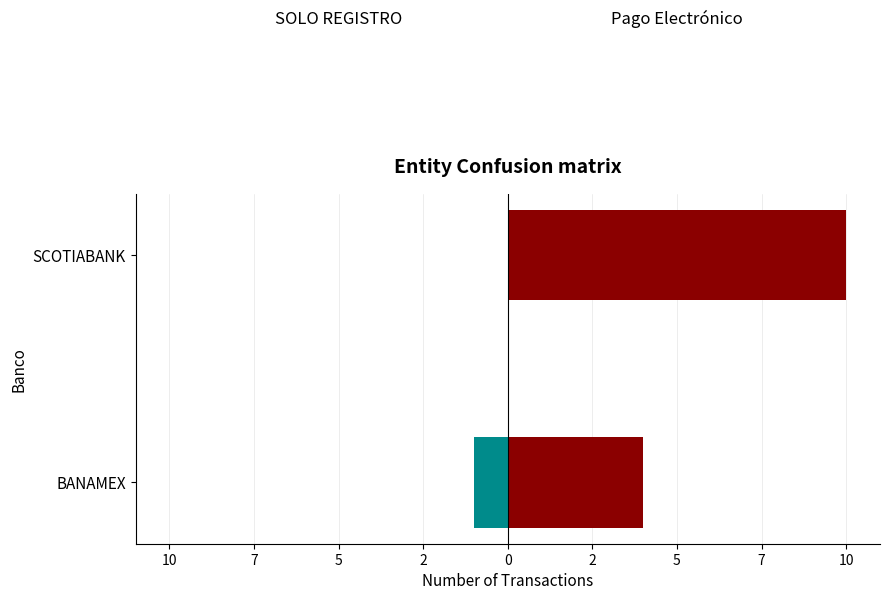

Which series changed the most between 12 and 10?

Pago Electrónico